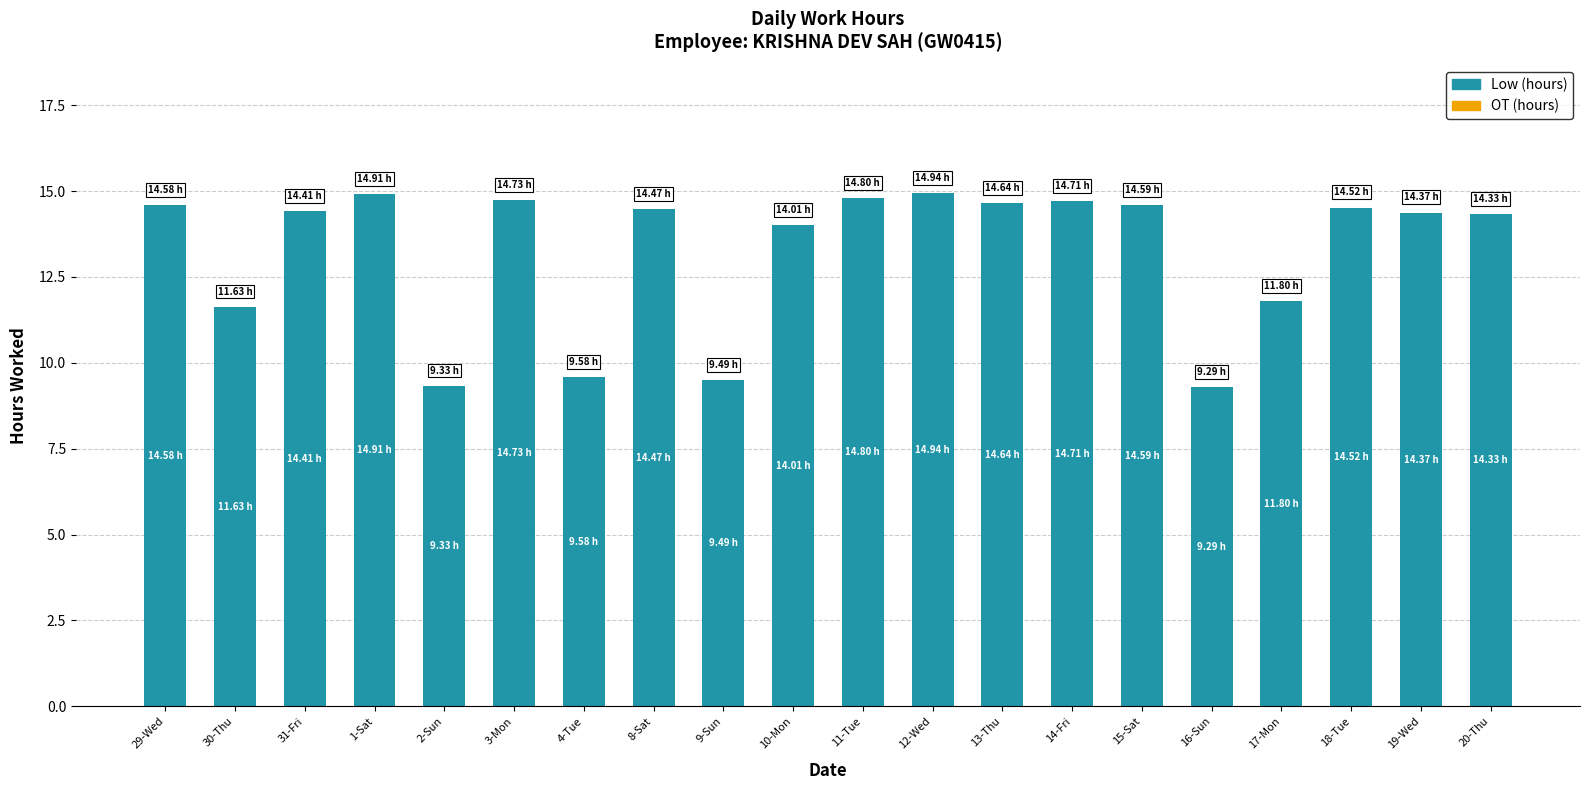

Are the bars grouped side by side (vs. stacked)?

No